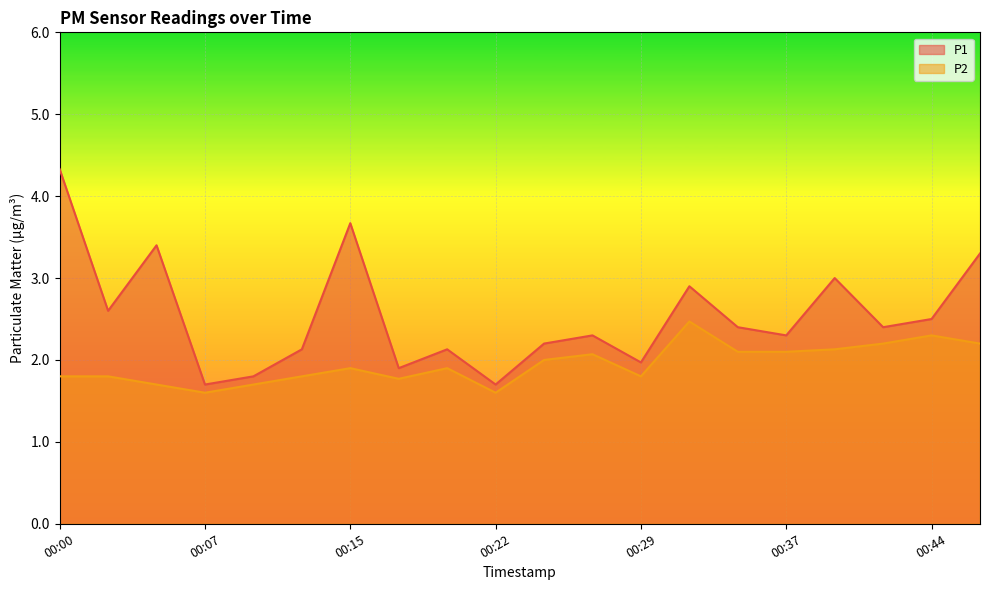

The value of P2 at 00:27 is 2.1. True or false?

True